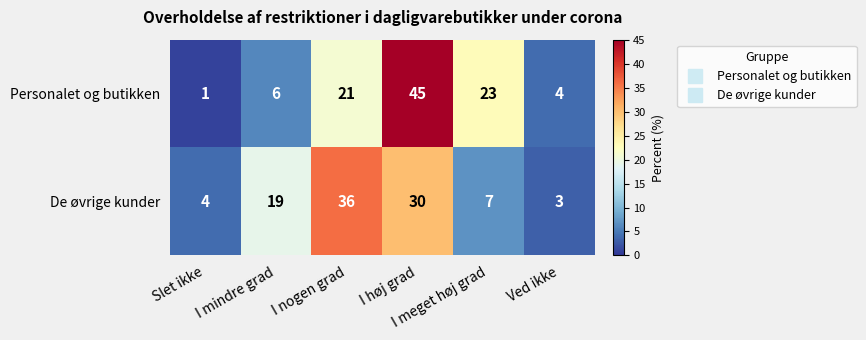

Rank the series by their average value, from highest to lowest.

Personalet og butikken, De øvrige kunder